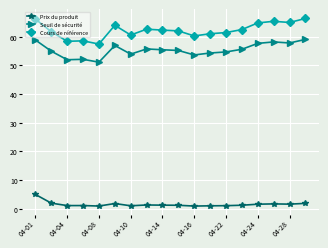

Is this an area chart (filled region under the line)?

No